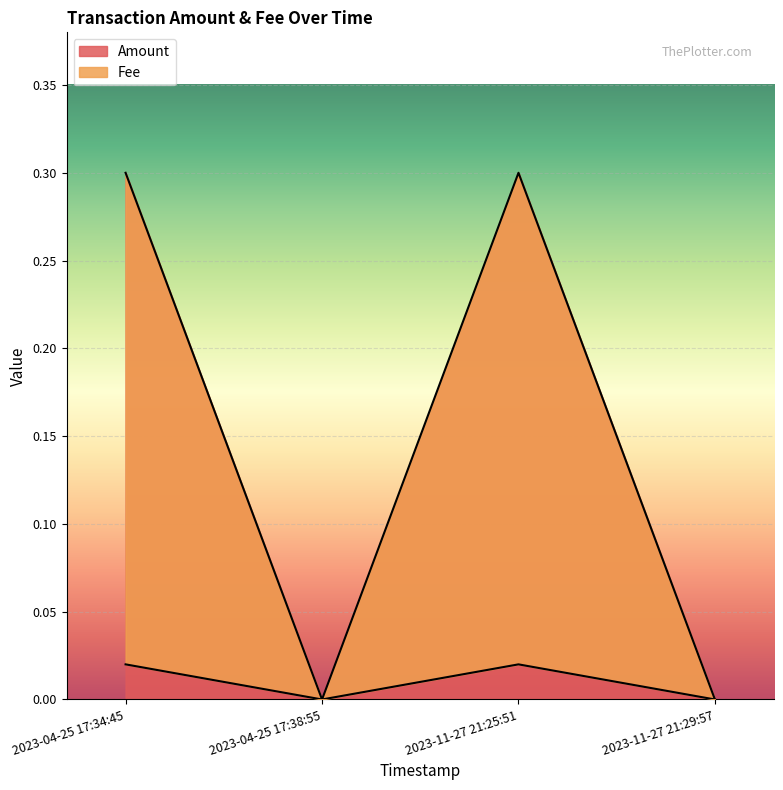

At how many categories does at least one series exceed 0?

2